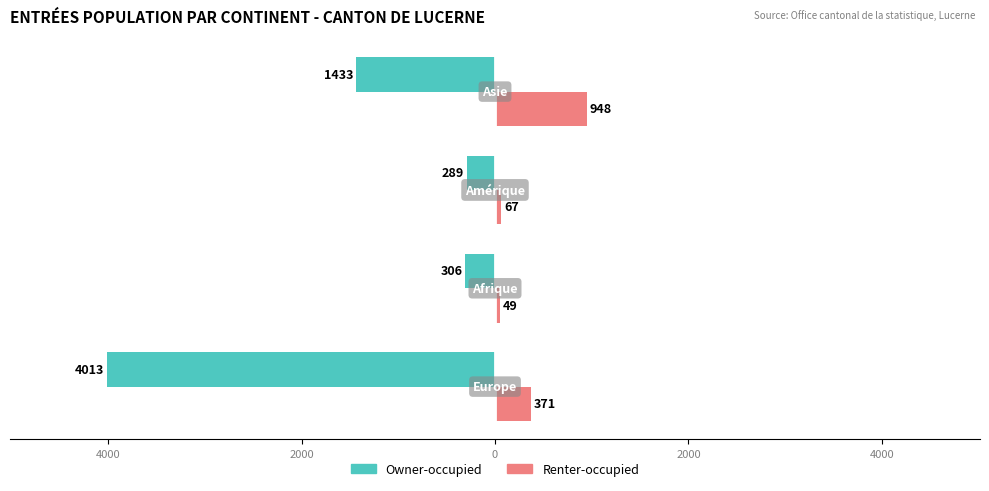

What are all the series names shown in the legend?

Owner-occupied, Renter-occupied